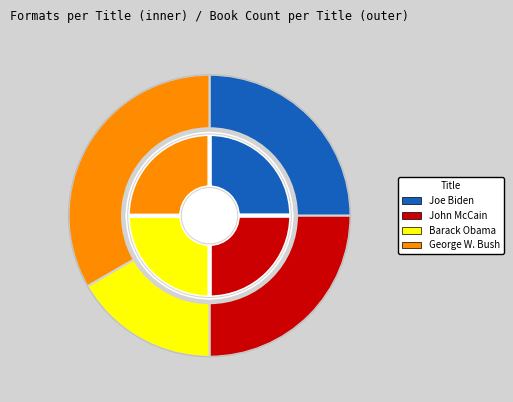

How many slices are in this pie chart?

4